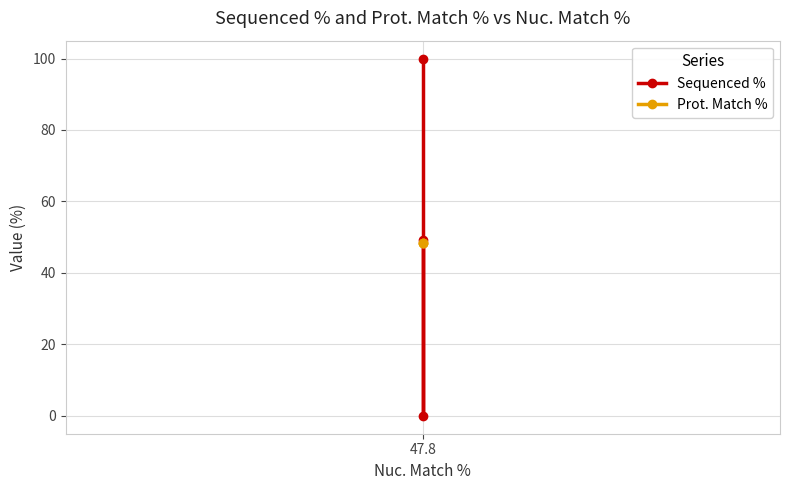

What is the approximate value of Sequenced % at 47.8?

49.3